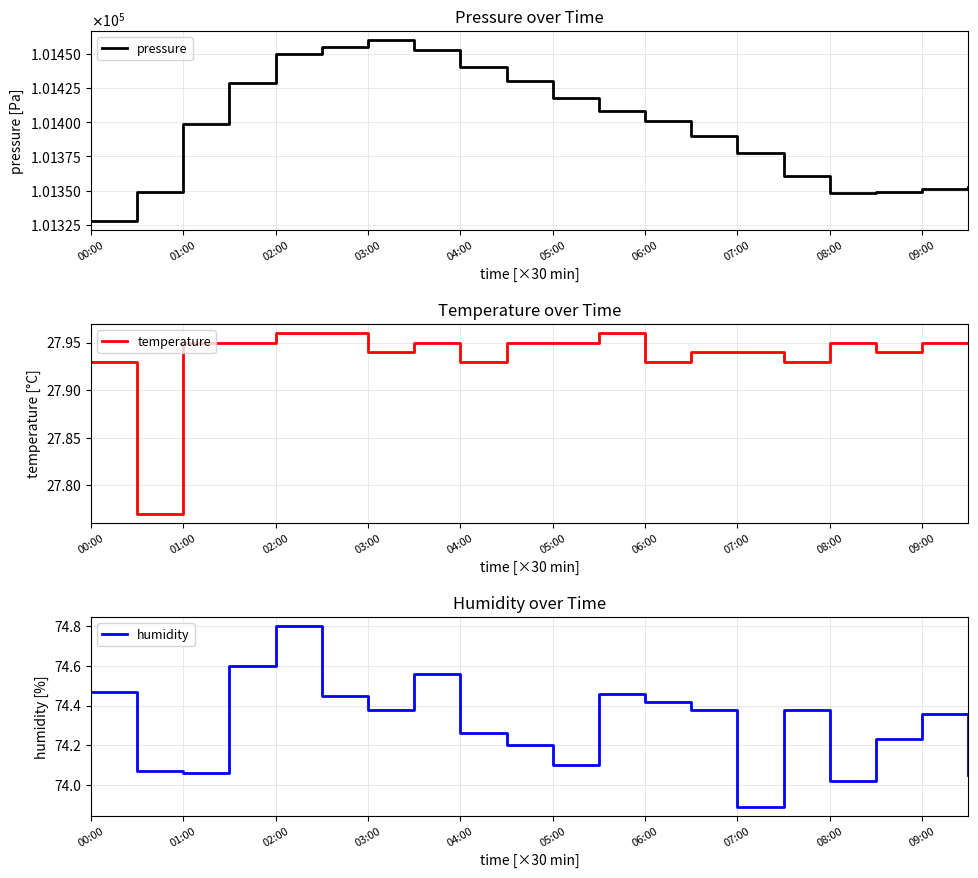

True or false: humidity and temperature intersect in this chart.

False